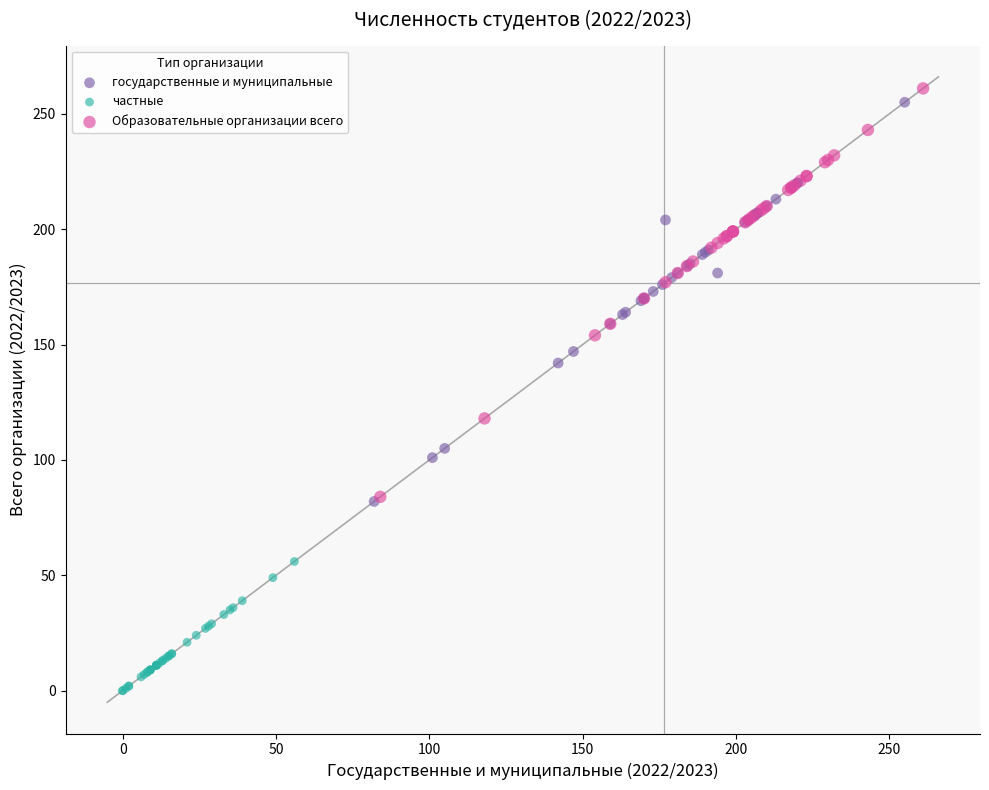

Which series has the largest Y range (max minus min)?

Образовательные организации всего